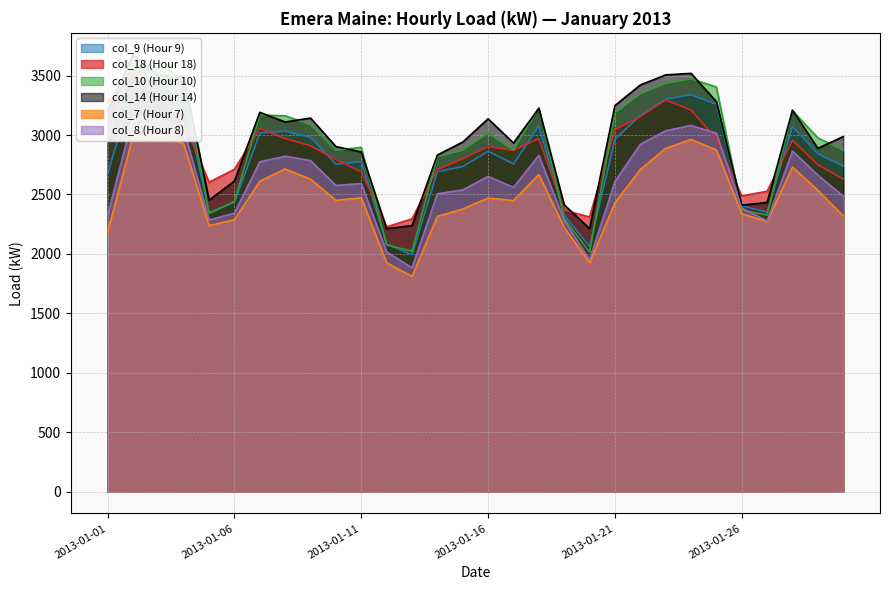

Where does the col_18 (Hour 18) series first go above 2903?

2013-01-01